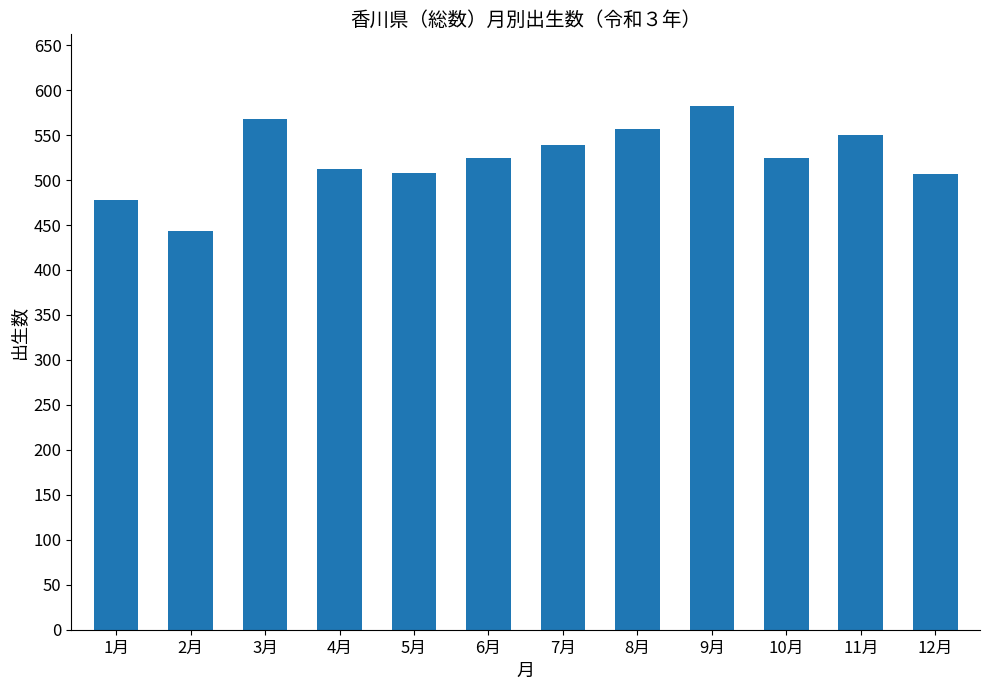

True or false: the data shows 568 at 3月.

True